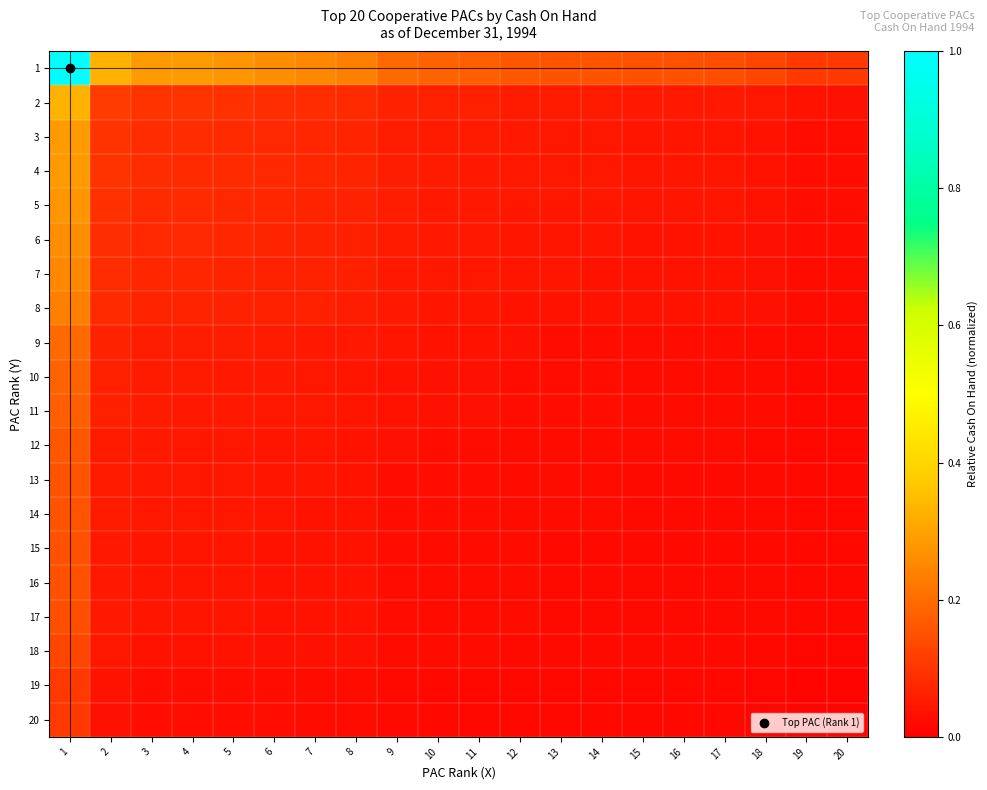

Reading left to right, extract all data points from this chart.

1: 1=1.0	2=0.3	3=0.3	4=0.3	5=0.3	6=0.3	7=0.3	8=0.2	9=0.2	10=0.2	11=0.2	12=0.2	13=0.2	14=0.2	15=0.1	16=0.1	17=0.1	18=0.1	19=0.1	20=0.1
2: 1=0.3	2=0.1	3=0.1	4=0.1	5=0.1	6=0.1	7=0.1	8=0.1	9=0.1	10=0.1	11=0.1	12=0.1	13=0.1	14=0.1	15=0.0	16=0.0	17=0.0	18=0.0	19=0.0	20=0.0
3: 1=0.3	2=0.1	3=0.1	4=0.1	5=0.1	6=0.1	7=0.1	8=0.1	9=0.1	10=0.1	11=0.1	12=0.0	13=0.0	14=0.0	15=0.0	16=0.0	17=0.0	18=0.0	19=0.0	20=0.0
4: 1=0.3	2=0.1	3=0.1	4=0.1	5=0.1	6=0.1	7=0.1	8=0.1	9=0.1	10=0.1	11=0.1	12=0.0	13=0.0	14=0.0	15=0.0	16=0.0	17=0.0	18=0.0	19=0.0	20=0.0
5: 1=0.3	2=0.1	3=0.1	4=0.1	5=0.1	6=0.1	7=0.1	8=0.1	9=0.1	10=0.0	11=0.0	12=0.0	13=0.0	14=0.0	15=0.0	16=0.0	17=0.0	18=0.0	19=0.0	20=0.0
6: 1=0.3	2=0.1	3=0.1	4=0.1	5=0.1	6=0.1	7=0.1	8=0.1	9=0.1	10=0.0	11=0.0	12=0.0	13=0.0	14=0.0	15=0.0	16=0.0	17=0.0	18=0.0	19=0.0	20=0.0
7: 1=0.3	2=0.1	3=0.1	4=0.1	5=0.1	6=0.1	7=0.1	8=0.1	9=0.0	10=0.0	11=0.0	12=0.0	13=0.0	14=0.0	15=0.0	16=0.0	17=0.0	18=0.0	19=0.0	20=0.0
8: 1=0.2	2=0.1	3=0.1	4=0.1	5=0.1	6=0.1	7=0.1	8=0.1	9=0.0	10=0.0	11=0.0	12=0.0	13=0.0	14=0.0	15=0.0	16=0.0	17=0.0	18=0.0	19=0.0	20=0.0
9: 1=0.2	2=0.1	3=0.1	4=0.1	5=0.1	6=0.1	7=0.0	8=0.0	9=0.0	10=0.0	11=0.0	12=0.0	13=0.0	14=0.0	15=0.0	16=0.0	17=0.0	18=0.0	19=0.0	20=0.0
10: 1=0.2	2=0.1	3=0.1	4=0.1	5=0.0	6=0.0	7=0.0	8=0.0	9=0.0	10=0.0	11=0.0	12=0.0	13=0.0	14=0.0	15=0.0	16=0.0	17=0.0	18=0.0	19=0.0	20=0.0
11: 1=0.2	2=0.1	3=0.1	4=0.1	5=0.0	6=0.0	7=0.0	8=0.0	9=0.0	10=0.0	11=0.0	12=0.0	13=0.0	14=0.0	15=0.0	16=0.0	17=0.0	18=0.0	19=0.0	20=0.0
12: 1=0.2	2=0.1	3=0.0	4=0.0	5=0.0	6=0.0	7=0.0	8=0.0	9=0.0	10=0.0	11=0.0	12=0.0	13=0.0	14=0.0	15=0.0	16=0.0	17=0.0	18=0.0	19=0.0	20=0.0
13: 1=0.2	2=0.1	3=0.0	4=0.0	5=0.0	6=0.0	7=0.0	8=0.0	9=0.0	10=0.0	11=0.0	12=0.0	13=0.0	14=0.0	15=0.0	16=0.0	17=0.0	18=0.0	19=0.0	20=0.0
14: 1=0.2	2=0.1	3=0.0	4=0.0	5=0.0	6=0.0	7=0.0	8=0.0	9=0.0	10=0.0	11=0.0	12=0.0	13=0.0	14=0.0	15=0.0	16=0.0	17=0.0	18=0.0	19=0.0	20=0.0
15: 1=0.1	2=0.0	3=0.0	4=0.0	5=0.0	6=0.0	7=0.0	8=0.0	9=0.0	10=0.0	11=0.0	12=0.0	13=0.0	14=0.0	15=0.0	16=0.0	17=0.0	18=0.0	19=0.0	20=0.0
16: 1=0.1	2=0.0	3=0.0	4=0.0	5=0.0	6=0.0	7=0.0	8=0.0	9=0.0	10=0.0	11=0.0	12=0.0	13=0.0	14=0.0	15=0.0	16=0.0	17=0.0	18=0.0	19=0.0	20=0.0
17: 1=0.1	2=0.0	3=0.0	4=0.0	5=0.0	6=0.0	7=0.0	8=0.0	9=0.0	10=0.0	11=0.0	12=0.0	13=0.0	14=0.0	15=0.0	16=0.0	17=0.0	18=0.0	19=0.0	20=0.0
18: 1=0.1	2=0.0	3=0.0	4=0.0	5=0.0	6=0.0	7=0.0	8=0.0	9=0.0	10=0.0	11=0.0	12=0.0	13=0.0	14=0.0	15=0.0	16=0.0	17=0.0	18=0.0	19=0.0	20=0.0
19: 1=0.1	2=0.0	3=0.0	4=0.0	5=0.0	6=0.0	7=0.0	8=0.0	9=0.0	10=0.0	11=0.0	12=0.0	13=0.0	14=0.0	15=0.0	16=0.0	17=0.0	18=0.0	19=0.0	20=0.0
20: 1=0.1	2=0.0	3=0.0	4=0.0	5=0.0	6=0.0	7=0.0	8=0.0	9=0.0	10=0.0	11=0.0	12=0.0	13=0.0	14=0.0	15=0.0	16=0.0	17=0.0	18=0.0	19=0.0	20=0.0